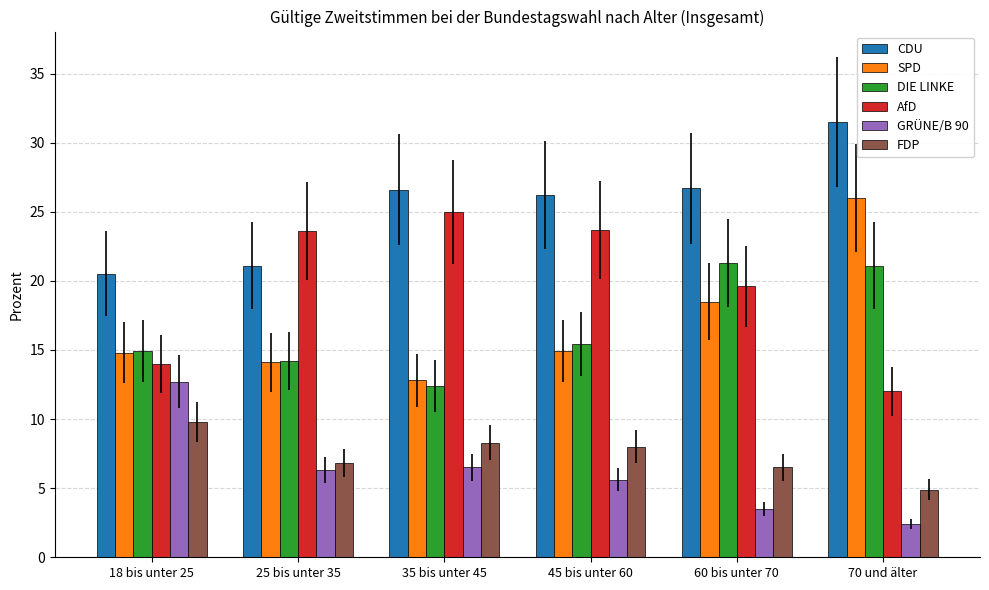

What is the value of the AfD bar at the 1st from the left?

14.0